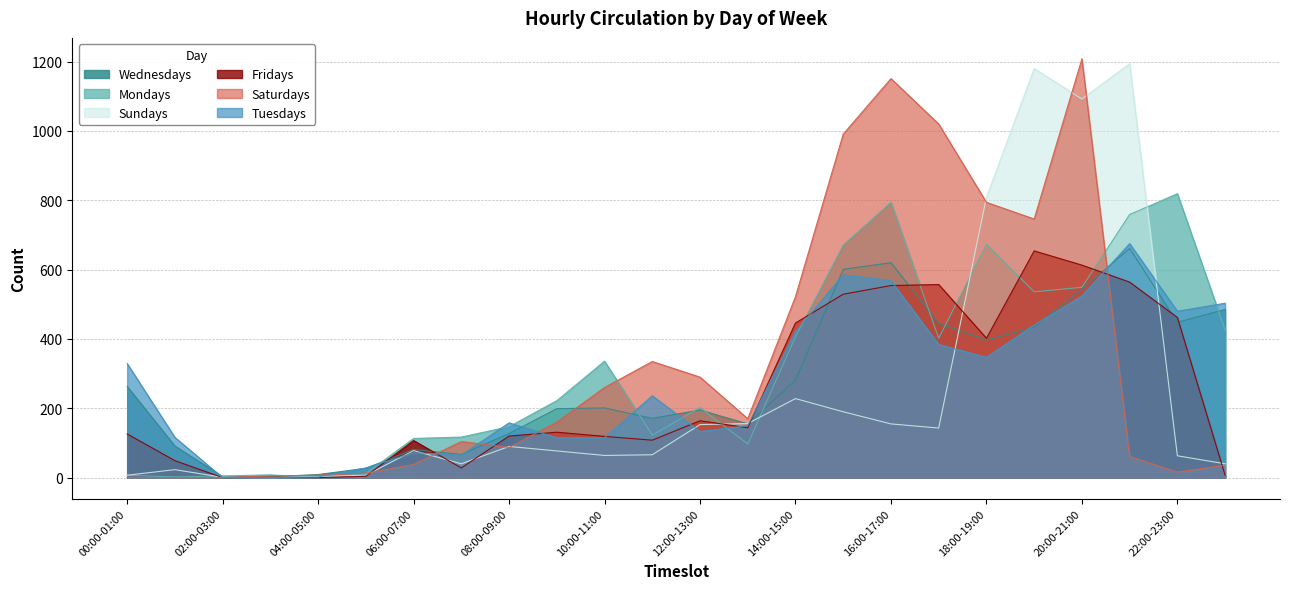

How many values in the Mondays series exceed 222?

11